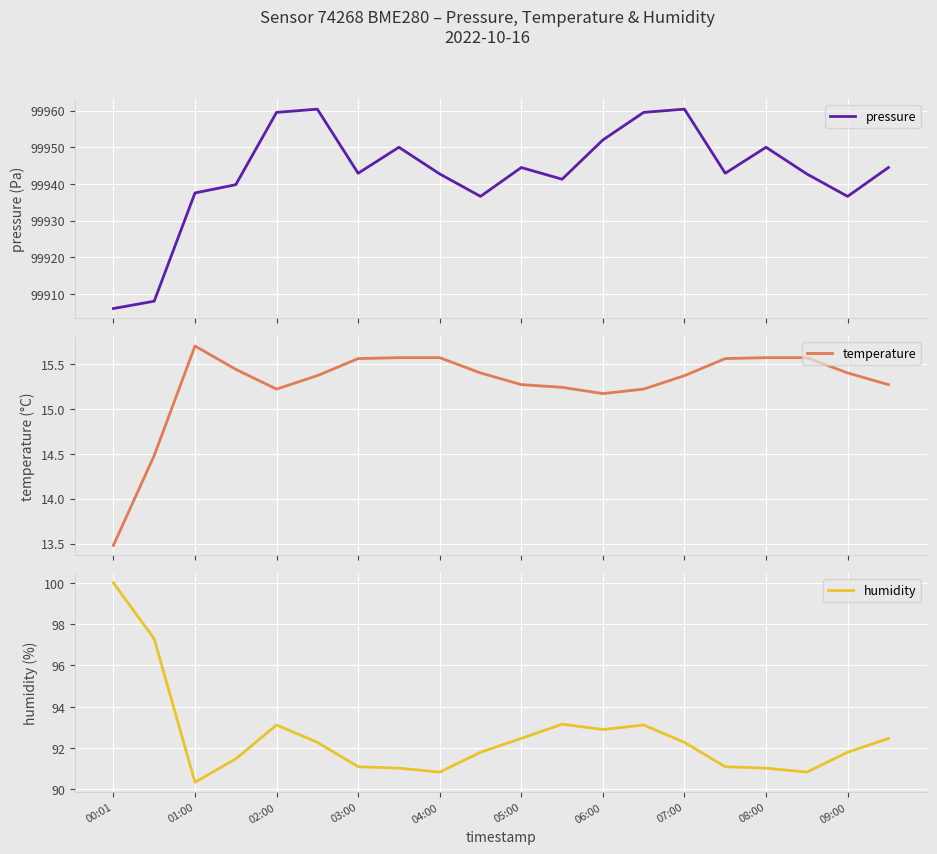

Is it true that humidity equals 92.3 at 07:00?

True